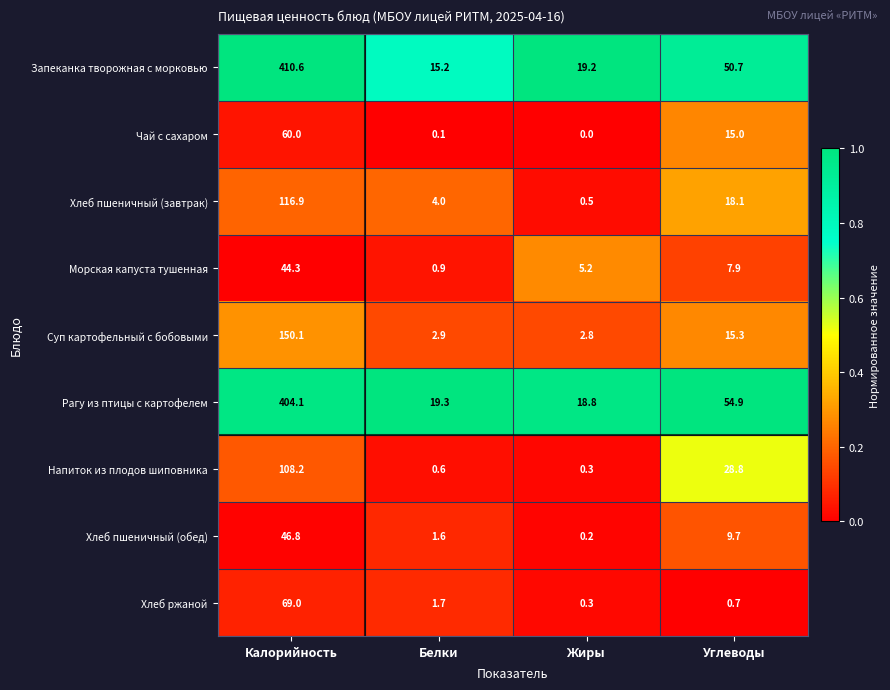

What is the difference between the second highest and minimum values in the Суп картофельный с бобовыми series?

12.5